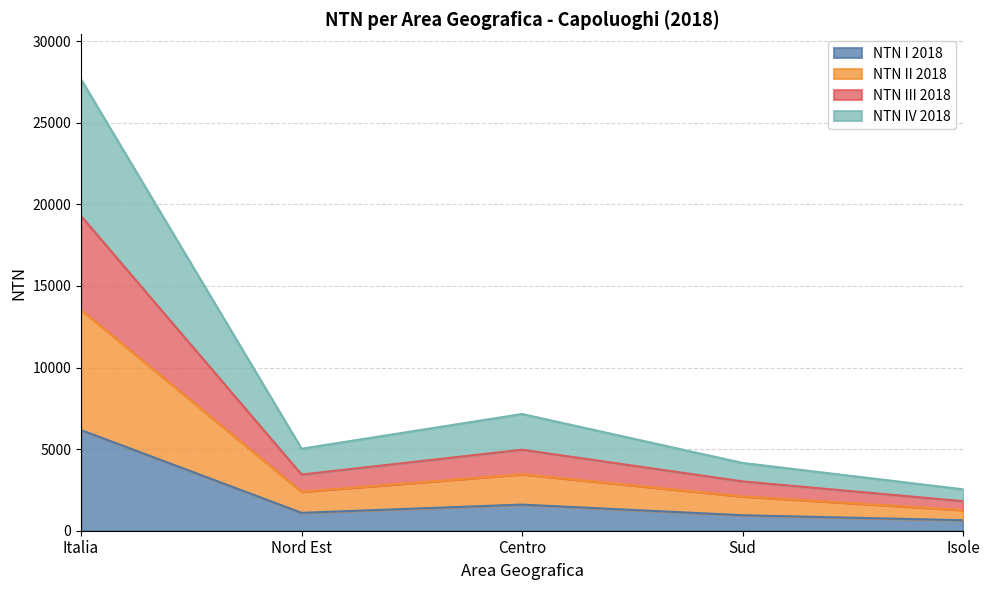

True or false: NTN III 2018 has more than 1 interior local peaks.

False